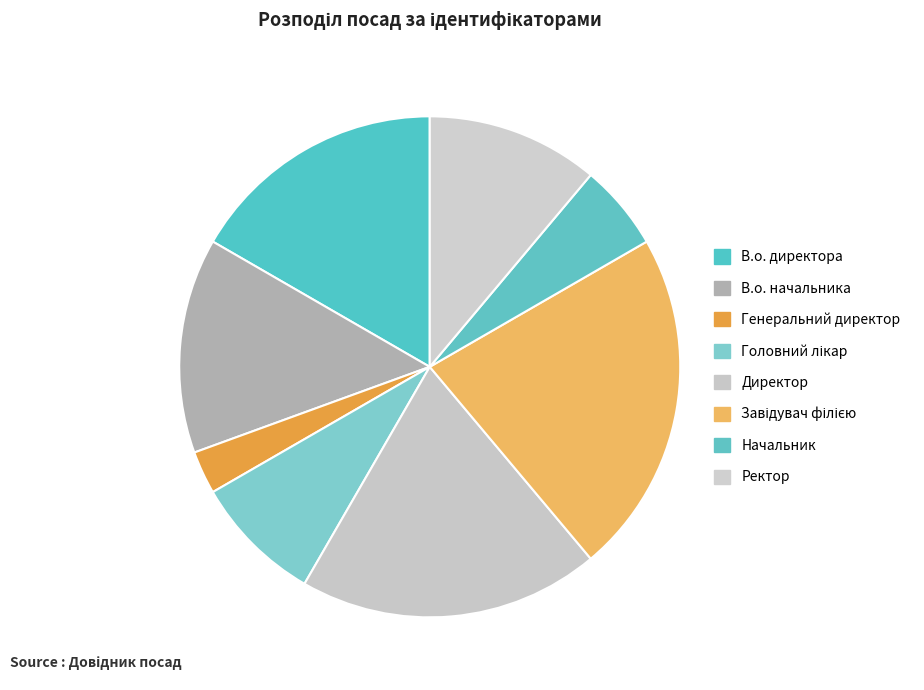

To the nearest percent, what portion does Завідувач філією represent?

22%